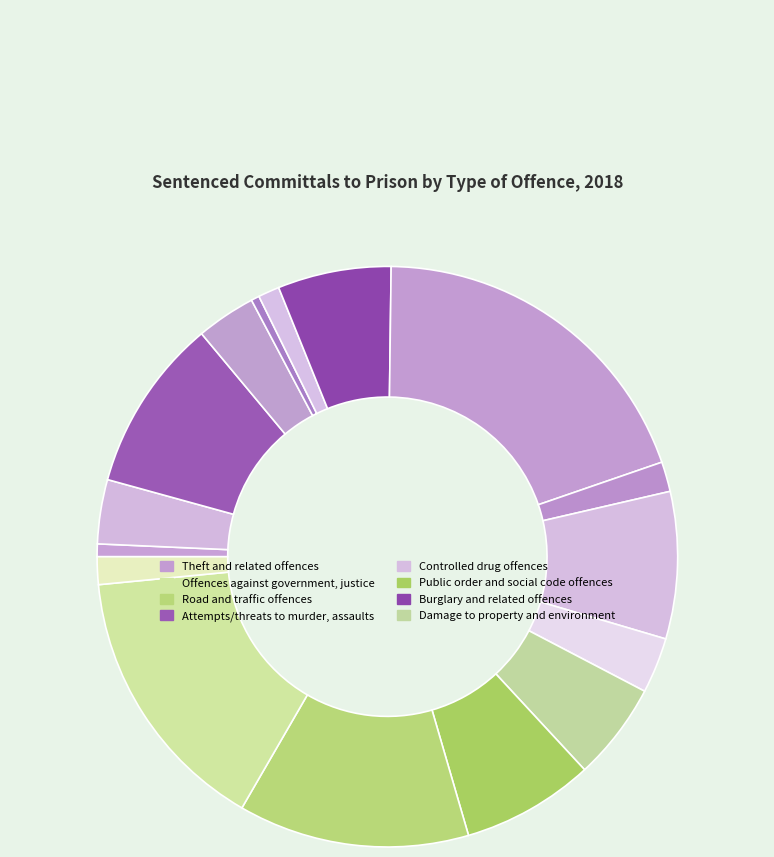

Count the number of slices in the pie.

16